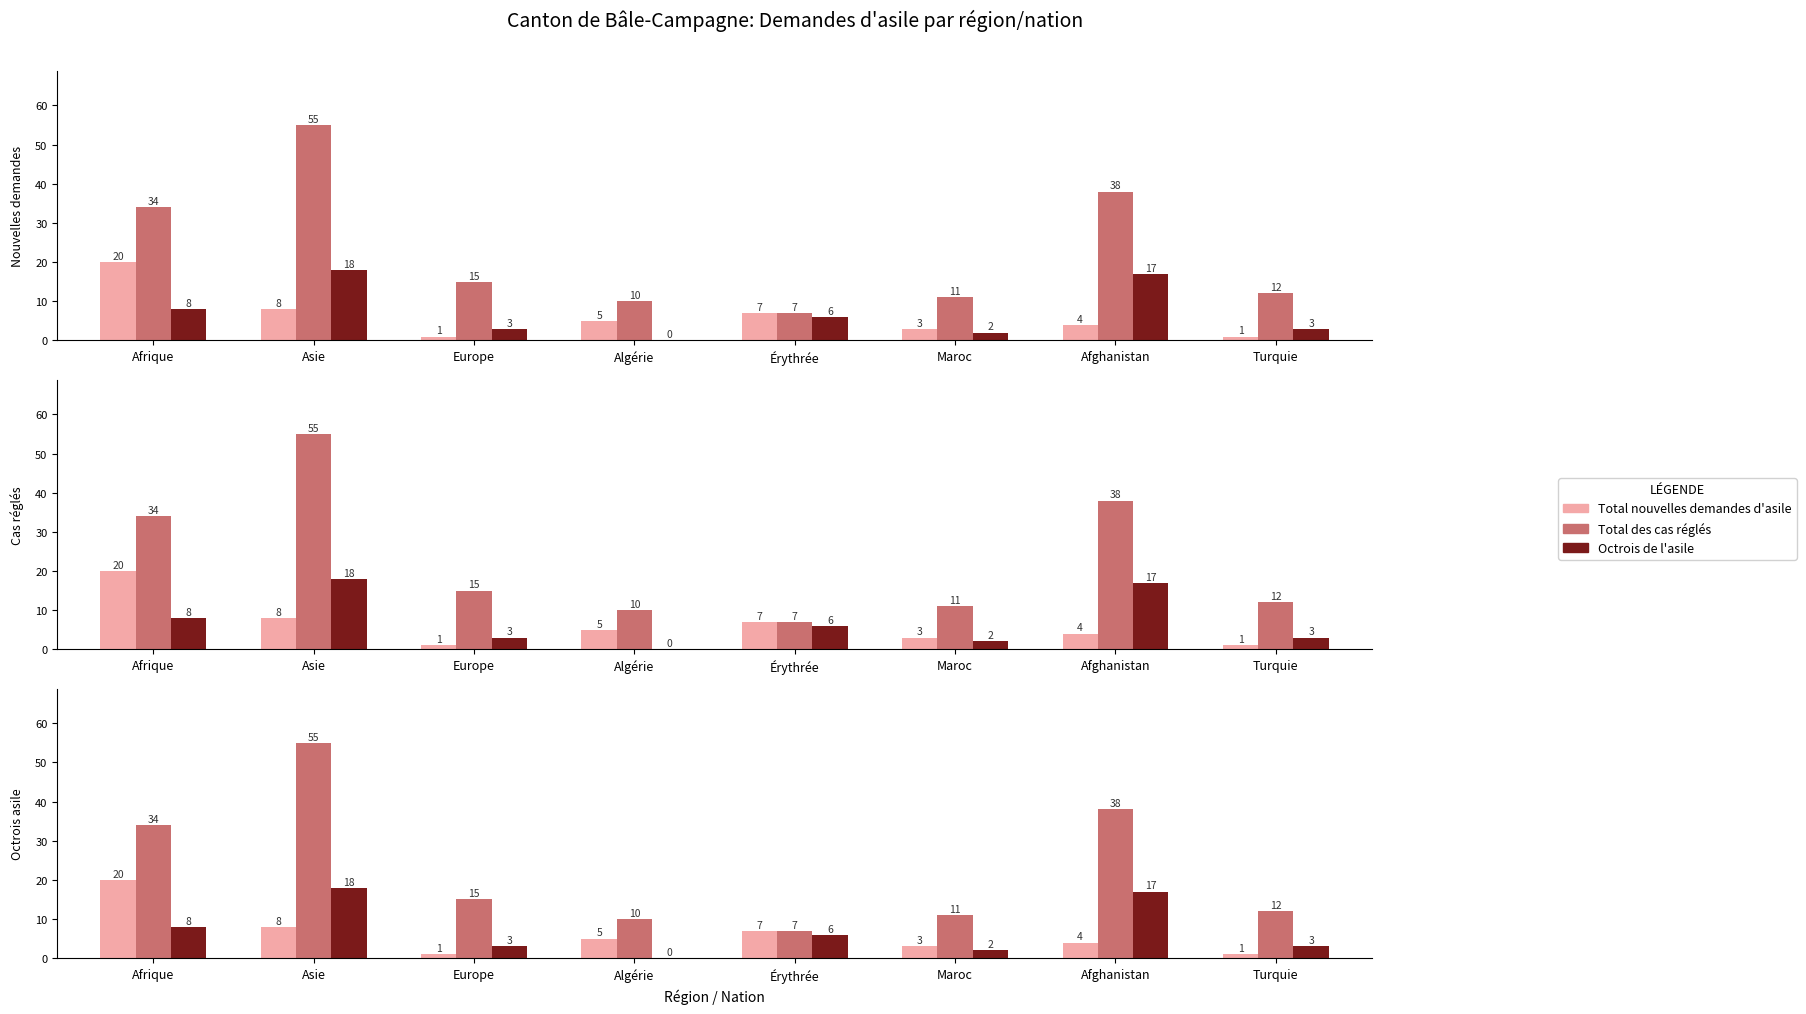

At which category is the sum across all series the highest?

Asie